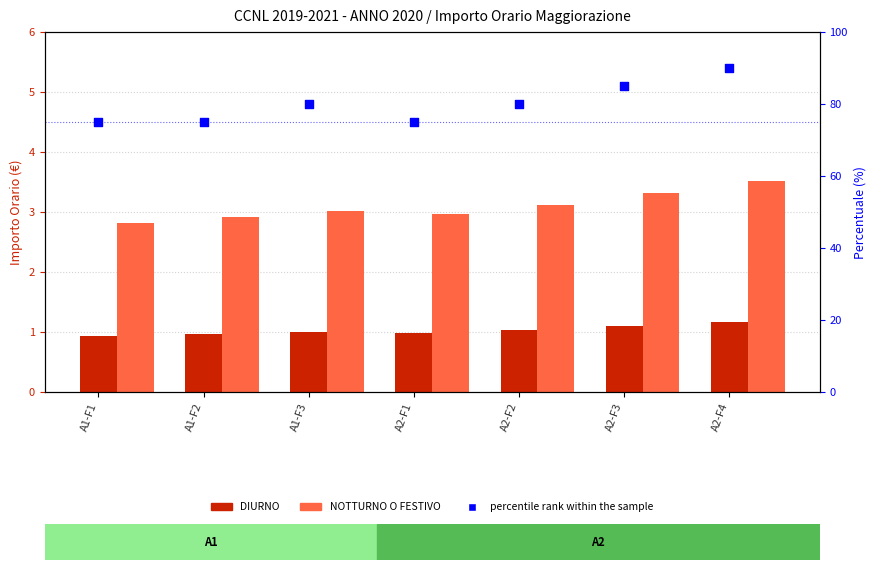

What is the total value across all series at A2-F2?

84.2